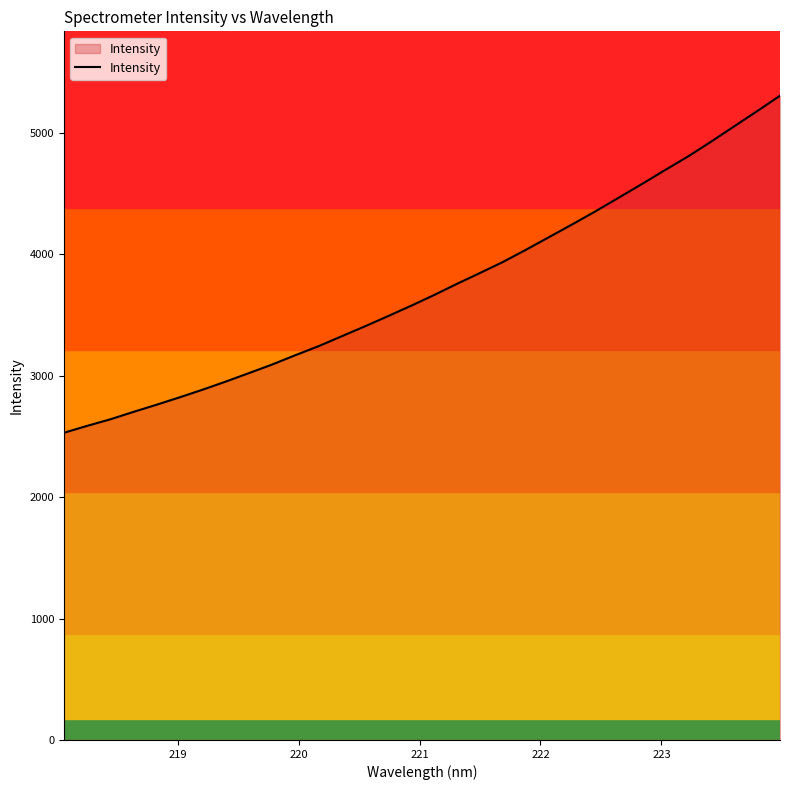

What is the average value?

3725.3